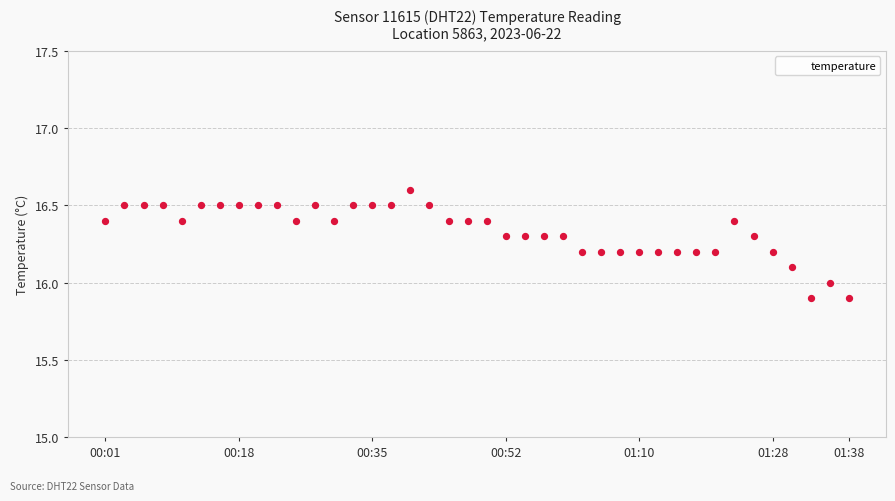

What is the greatest value displayed?

16.6